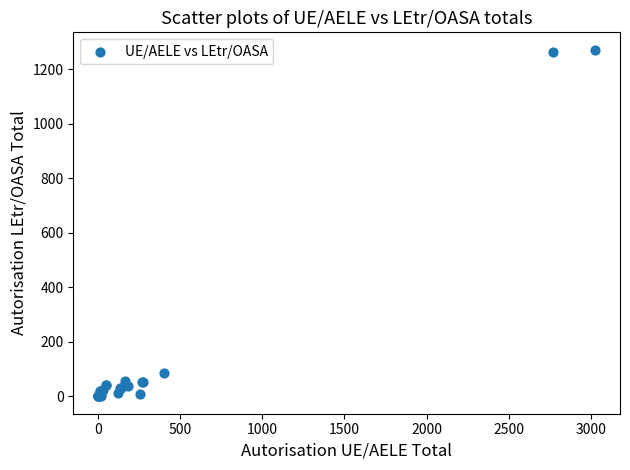

What Y value in the scatter plot is closest to 636?

85